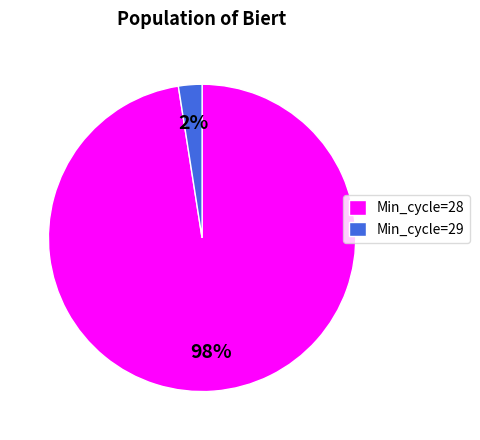

Is the sum of Min_cycle=29 and Min_cycle=28 greater than half?

Yes